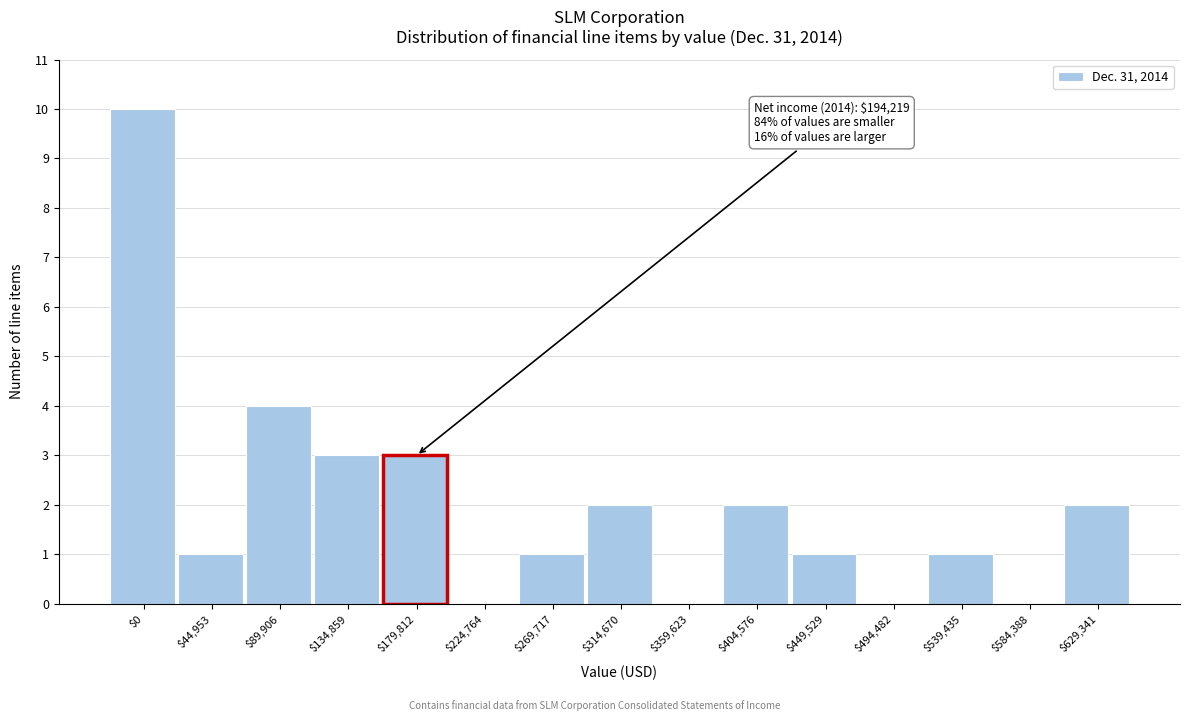

The chart shows a value of 4 at $89,906. True or false?

True